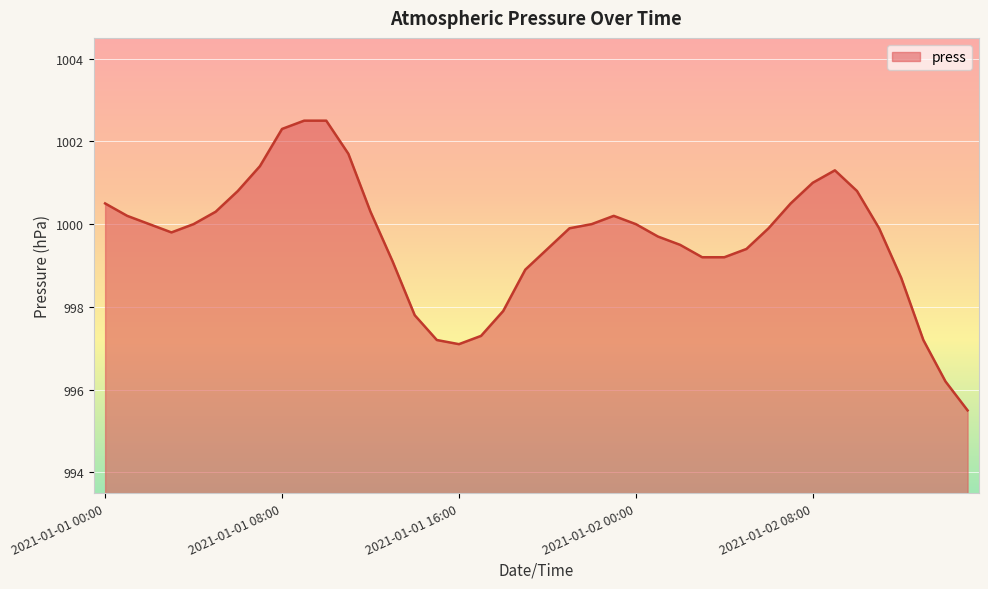

What is the greatest value displayed?

1002.5